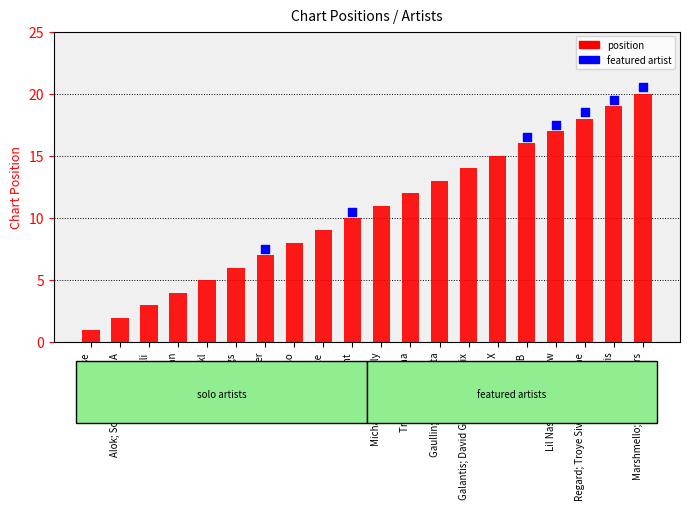

Approximately how many times larger is the value at Kungs compared to Lil Nas X; Jack Harlow?

0.4